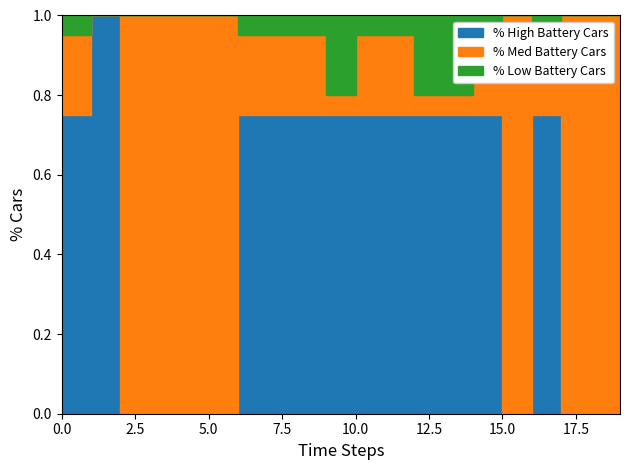

What is the value of the Max (numeric) point at the 4th from the left?

1